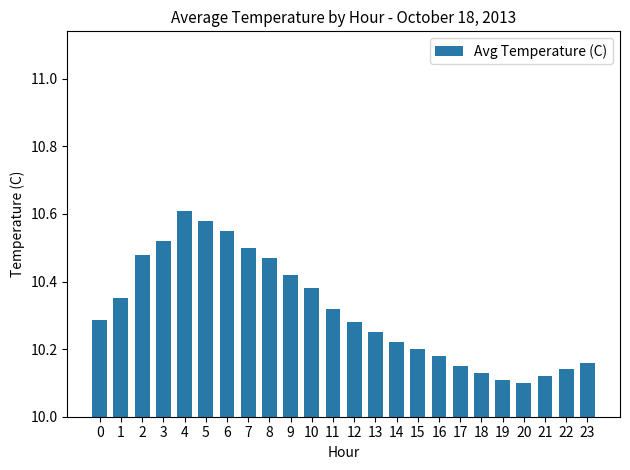

What is the difference between the maximum and minimum values?

0.5